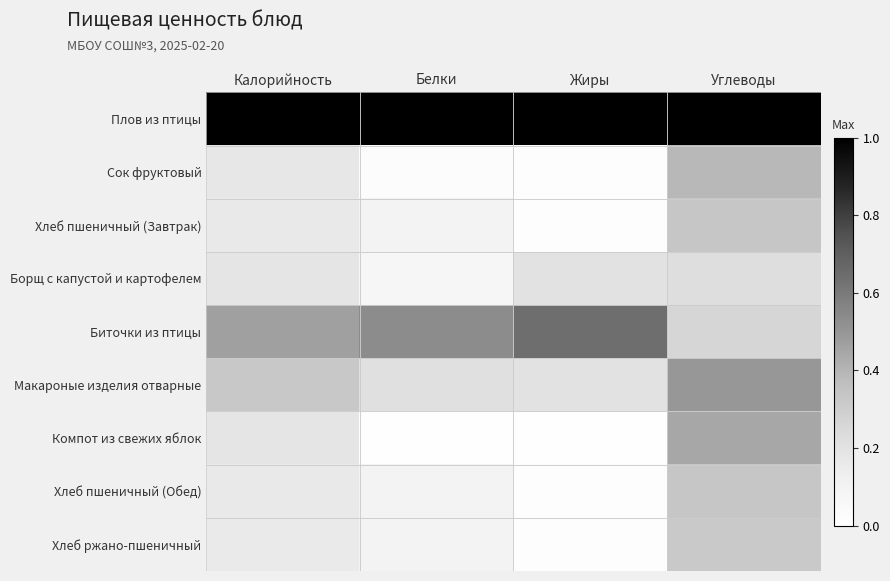

Reading left to right, what are all the values shown in this chart?

Плов из птицы: Калорийность=1.0	Белки=1.0	Жиры=1.0	Углеводы=1.0
Сок фруктовый: Калорийность=0.2	Белки=0.0	Жиры=0.0	Углеводы=0.4
Хлеб пшеничный (Завтрак): Калорийность=0.2	Белки=0.1	Жиры=0.0	Углеводы=0.3
Борщ с капустой и картофелем: Калорийность=0.2	Белки=0.1	Жиры=0.2	Углеводы=0.2
Биточки из птицы: Калорийность=0.5	Белки=0.5	Жиры=0.6	Углеводы=0.3
Макароные изделия отварные: Калорийность=0.3	Белки=0.2	Жиры=0.2	Углеводы=0.5
Компот из свежих яблок: Калорийность=0.2	Белки=0.0	Жиры=0.0	Углеводы=0.4
Хлеб пшеничный (Обед): Калорийность=0.2	Белки=0.1	Жиры=0.0	Углеводы=0.3
Хлеб ржано-пшеничный: Калорийность=0.2	Белки=0.1	Жиры=0.0	Углеводы=0.3